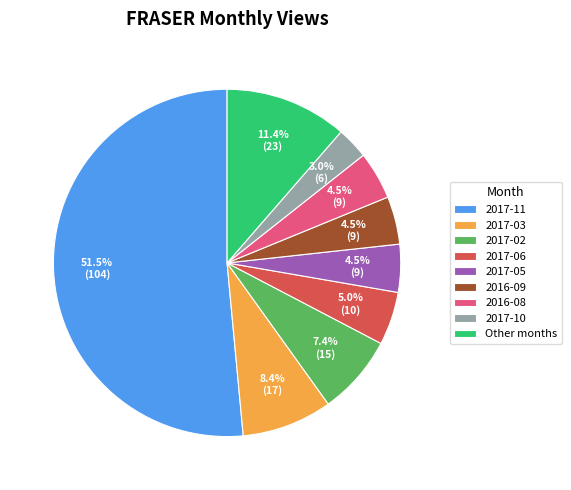

Which category has the smallest portion of the pie?

2017-10